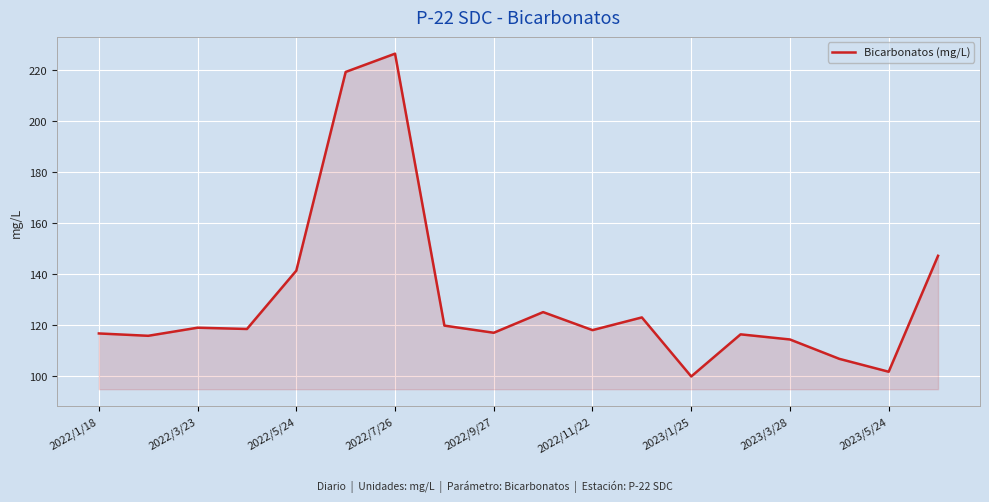

What is the maximum value shown in the chart?

226.3